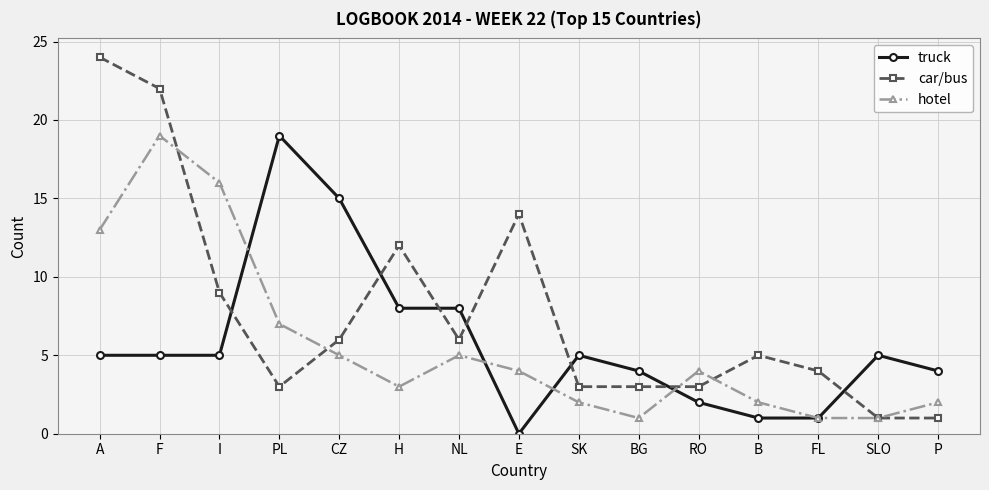

What are all the series names shown in the legend?

truck, car/bus, hotel